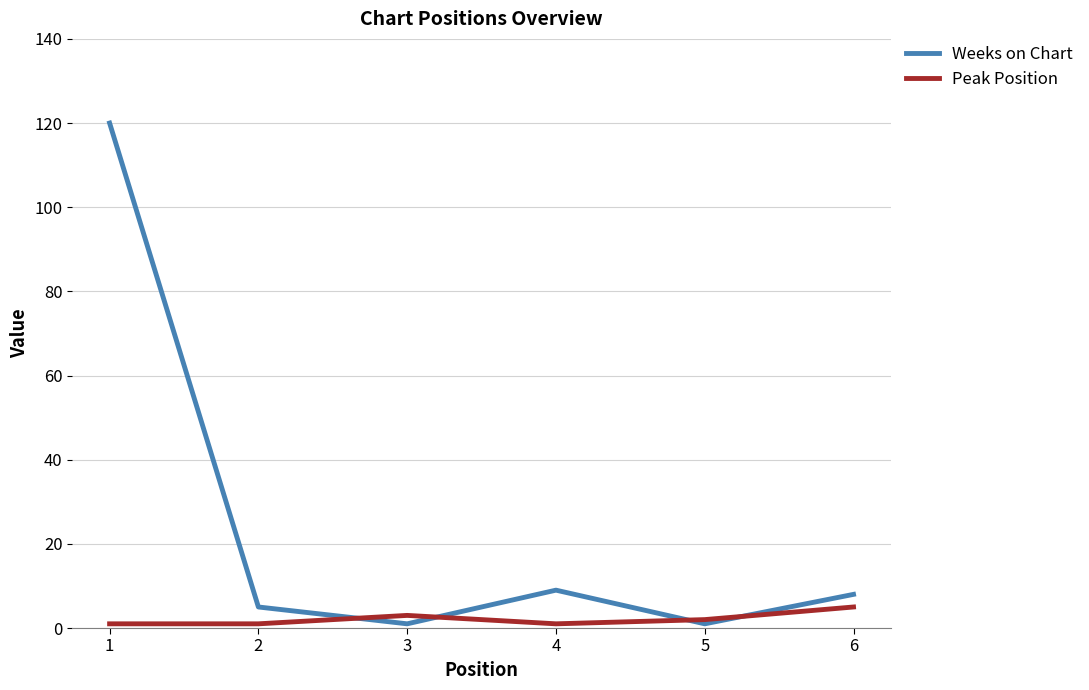

Which series ends up on top after the final intersection of Peak Position and Weeks on Chart?

Weeks on Chart